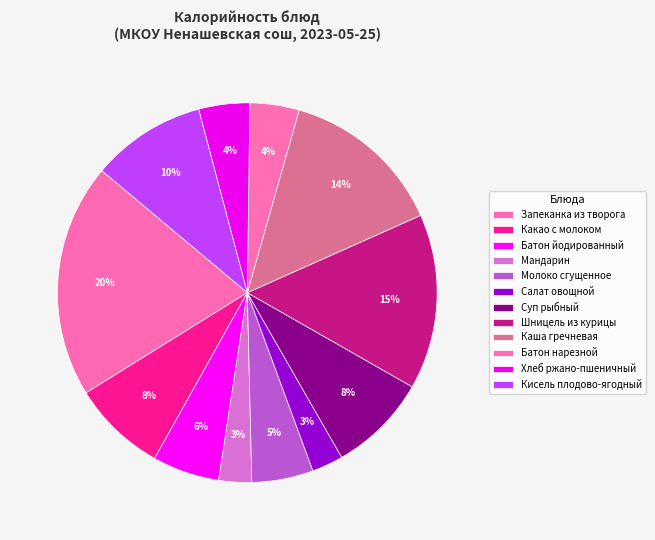

What percentage do Батон нарезной and Батон йодированный together represent?

9.9%